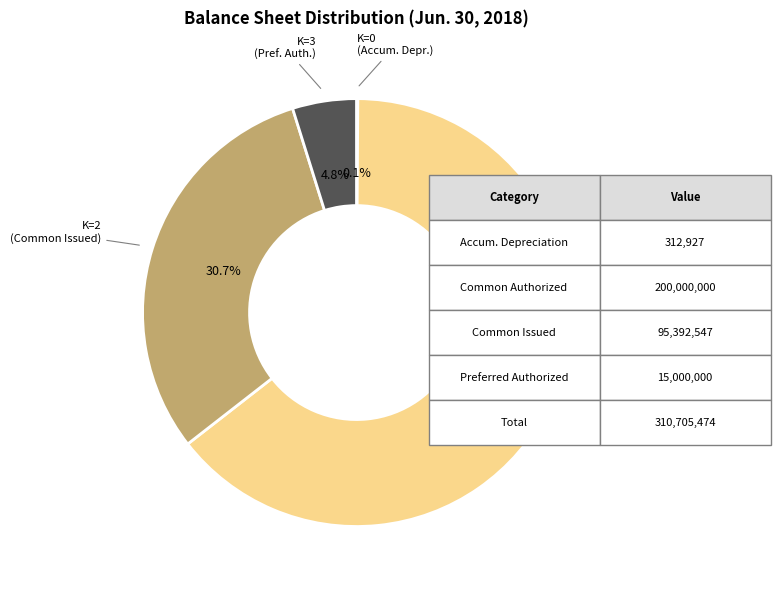

Is there a majority slice in this chart?

Yes